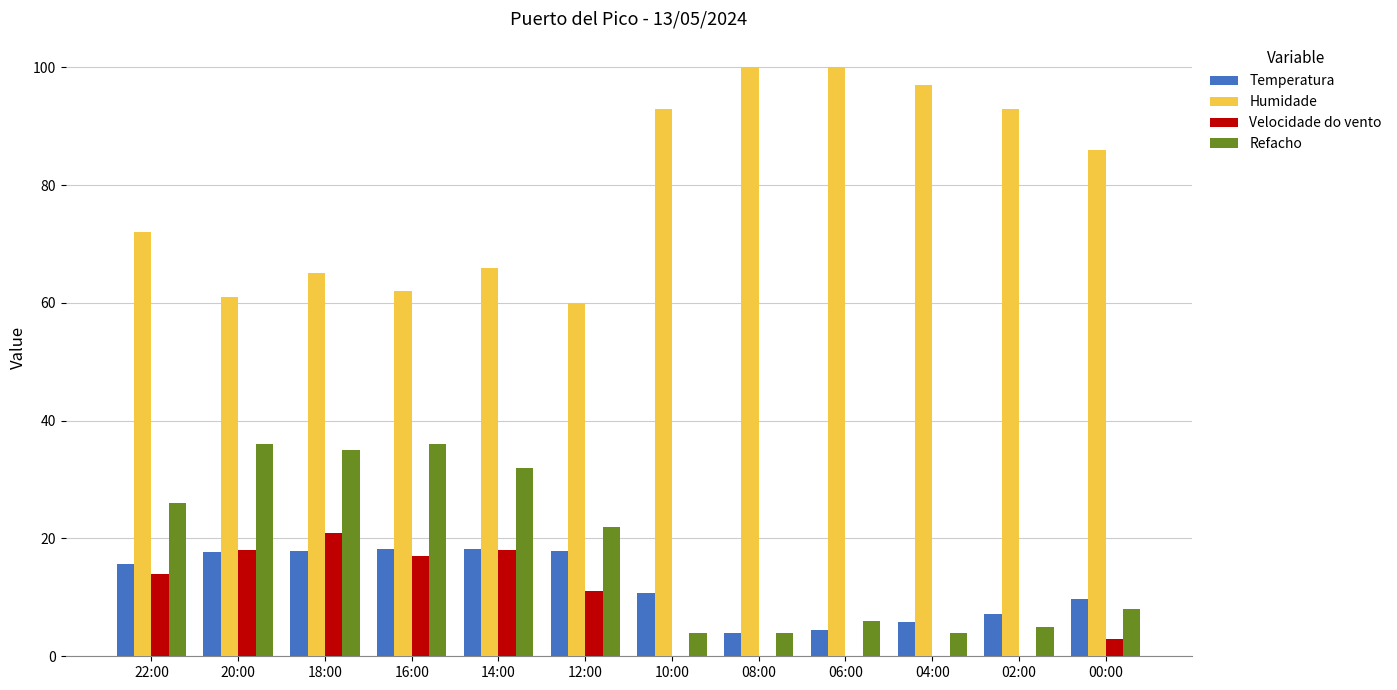

The Humidade series shows 100.0 at 08:00. True or false?

True